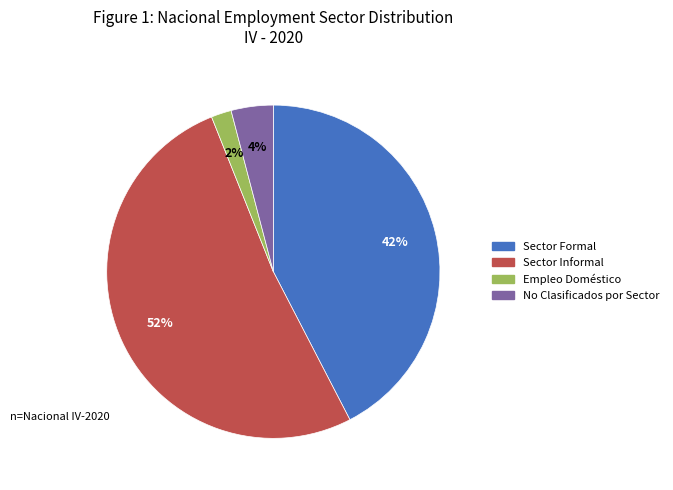

True or false: No Clasificados por Sector accounts for 4% of the total.

True